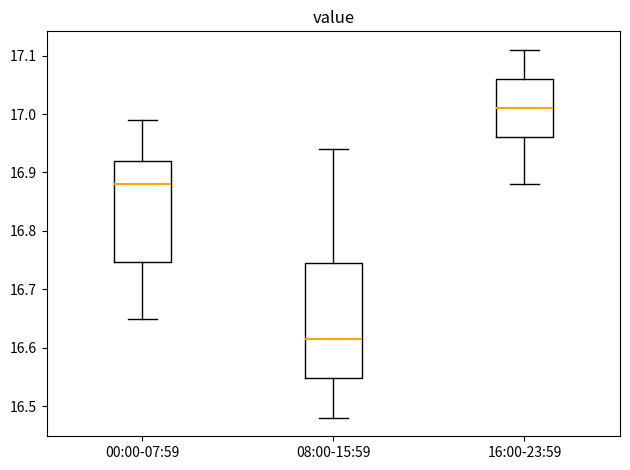

Which box is the tallest, from its lower edge to its upper edge?

08:00-15:59